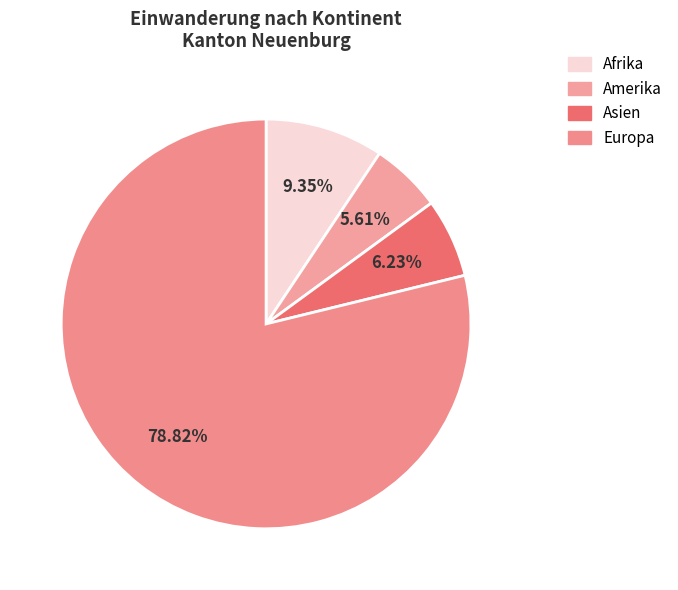

To the nearest percent, what is the difference between the Afrika and Europa slice percentages?

69%